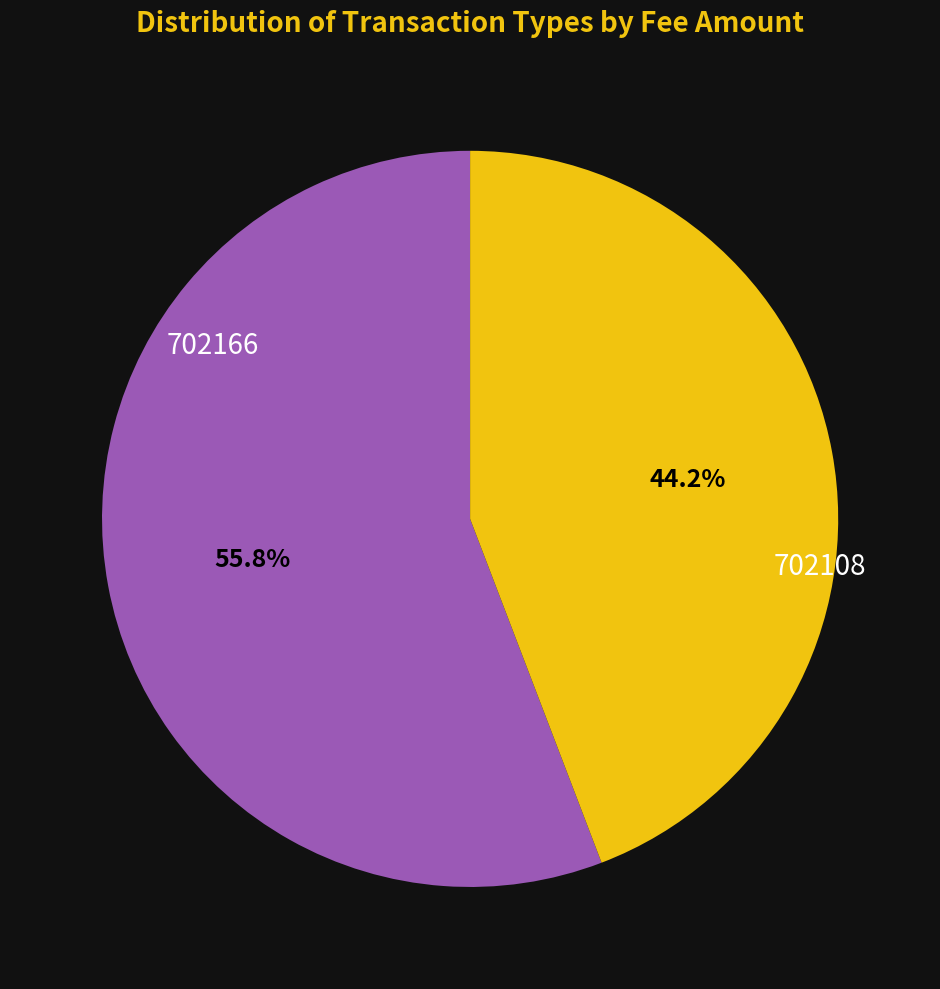

Does any single category account for the majority?

Yes